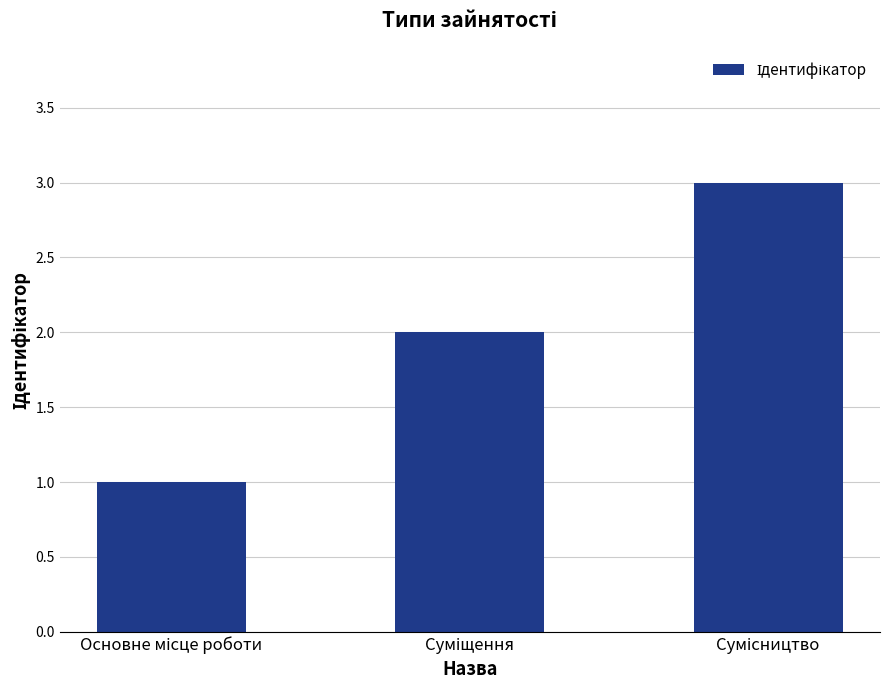

What is the sum of all values?

6